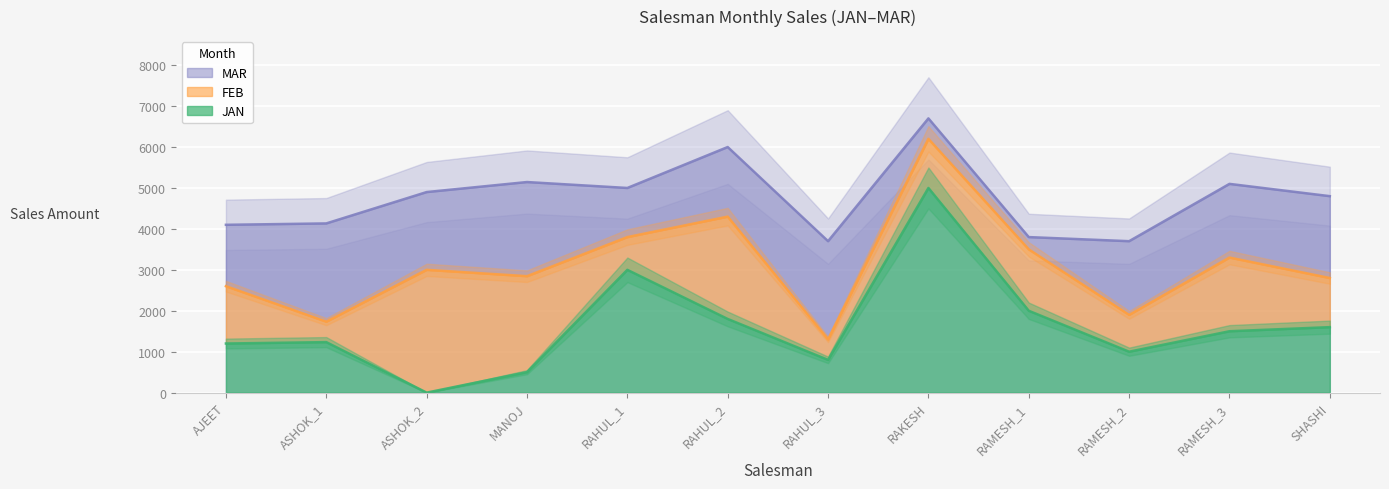

After their last crossing, which series has the higher values: FEB or MAR?

MAR